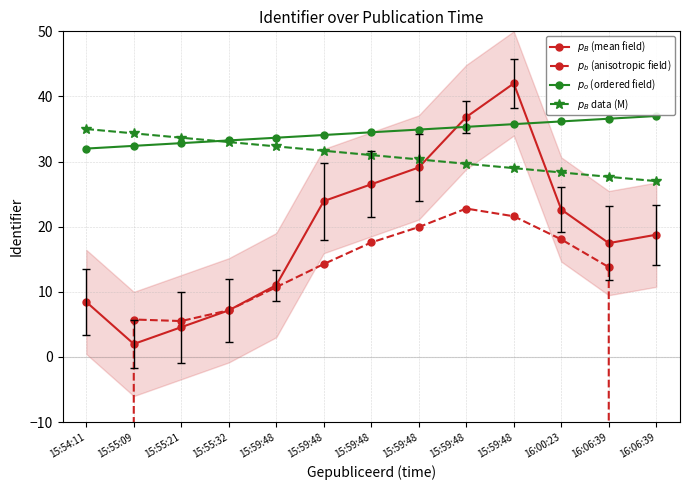

How many values in the $p_o$ (ordered field) series are below 34?

5